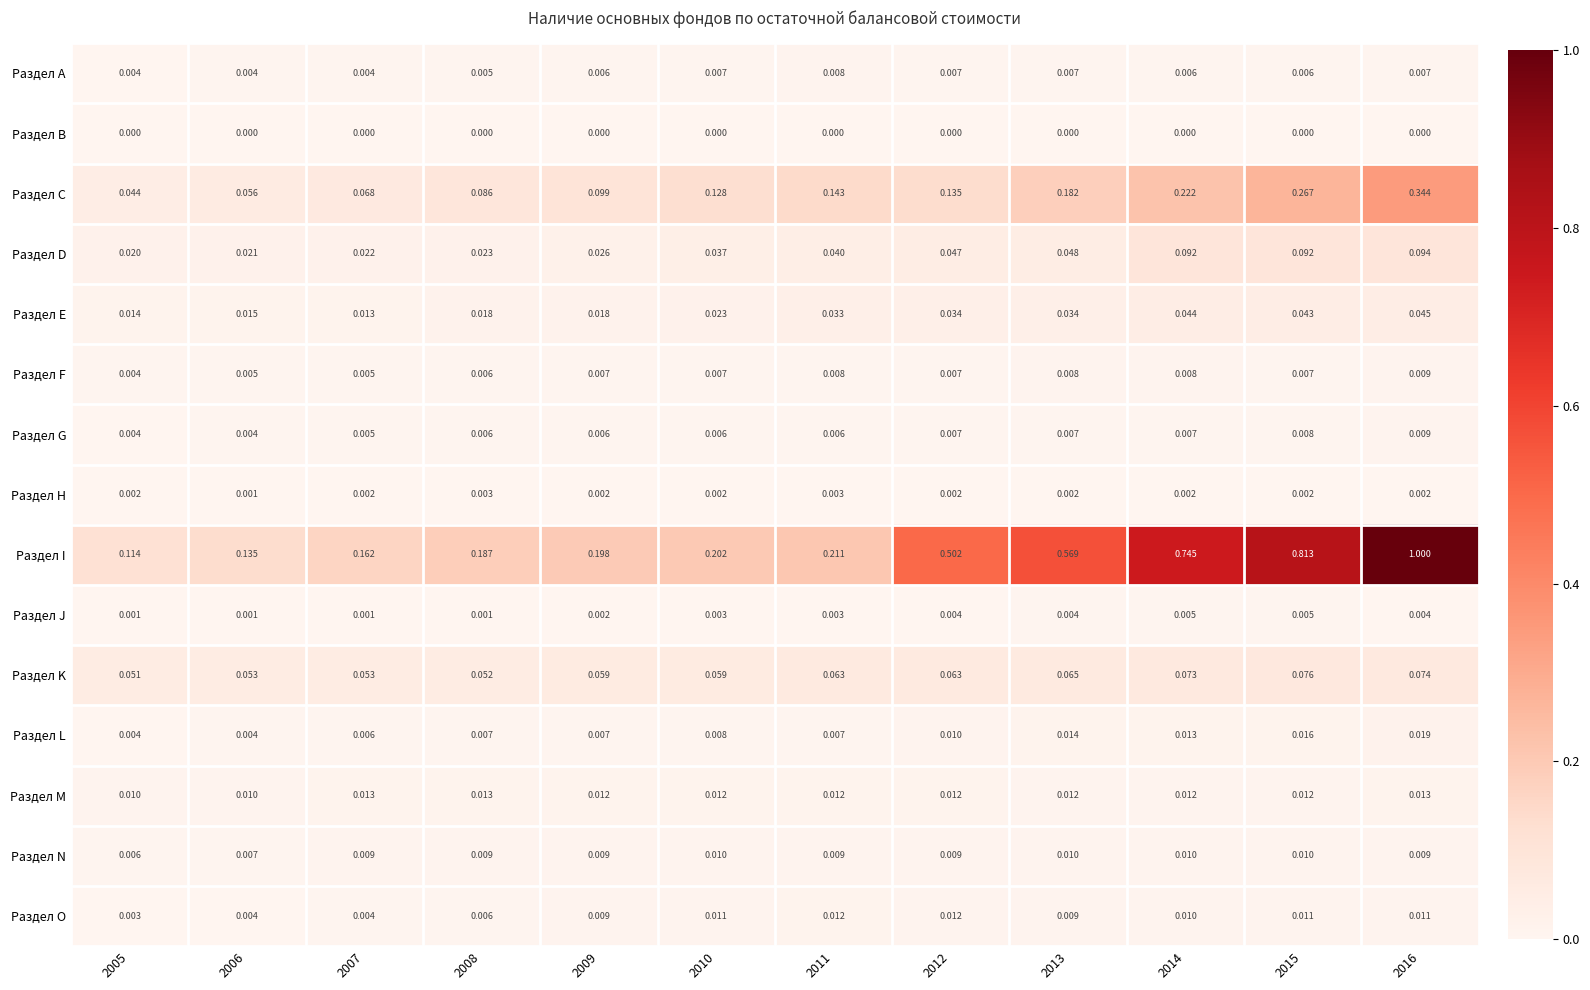

Which series has the largest total across all categories?

Раздел I